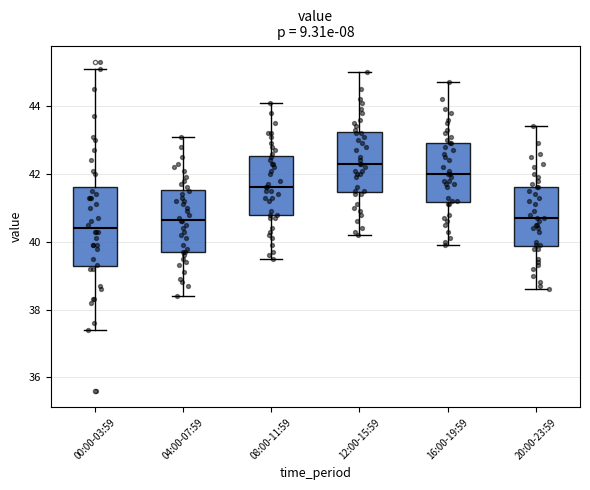

Where does the lower whisker of the box for 16:00-19:59 end on the y-axis? The values are not printed on the chart, so give them approximately, as read against the axis.

40.0